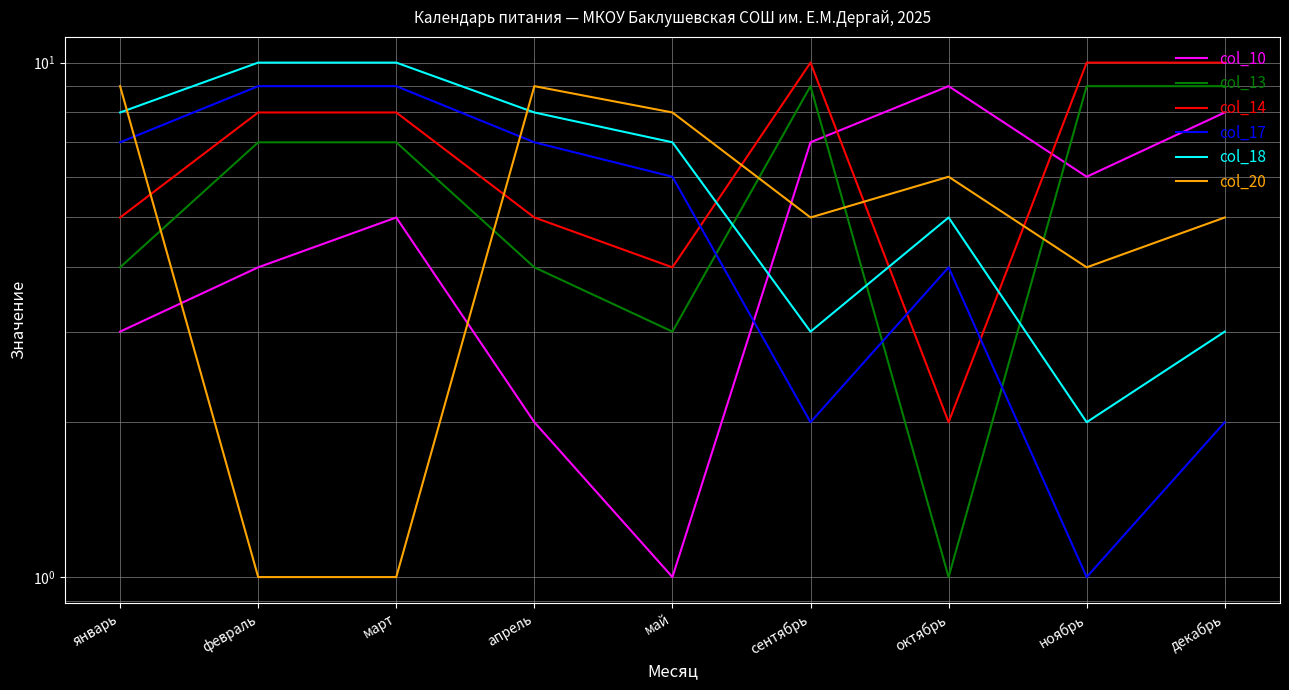

Rank the series at декабрь from lowest to highest value.

col_17, col_18, col_20, col_10, col_13, col_14